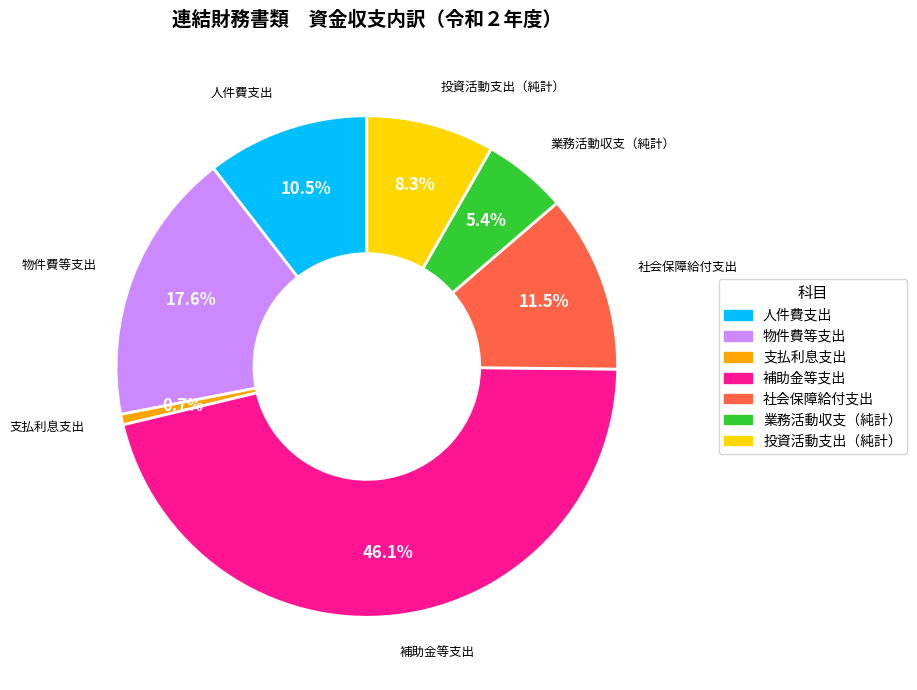

Is there any slice that represents more than half of the pie?

No